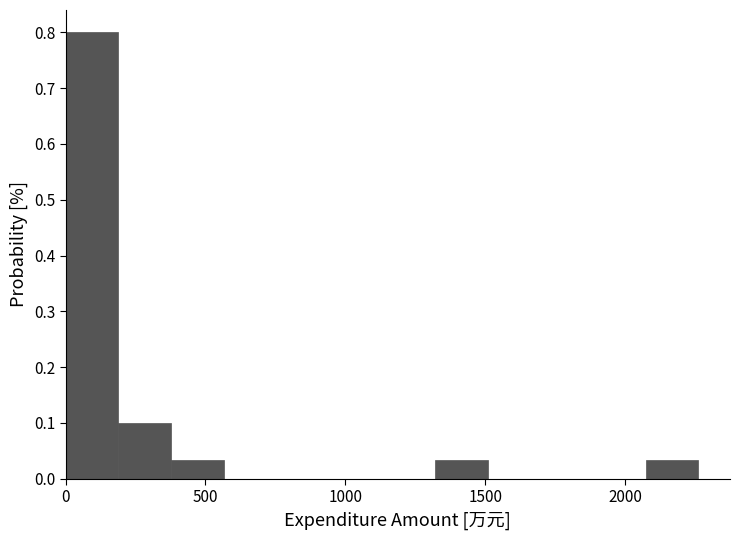

Around what value on the x-axis is the tallest bar? Give the approximate position of its centre, as read against the axis.

100